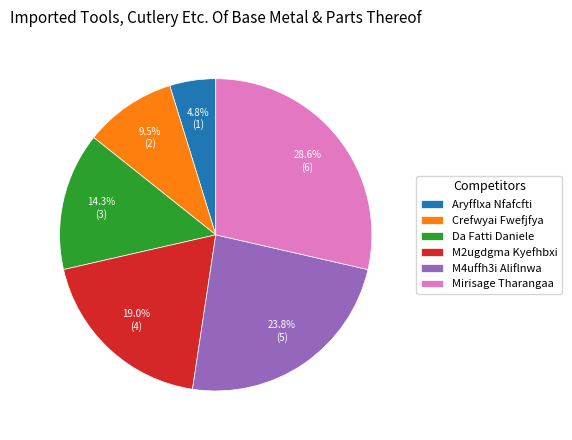

What is the ratio of the value at Da Fatti Daniele to the value at M4uffh3i Aliflnwa?

0.6